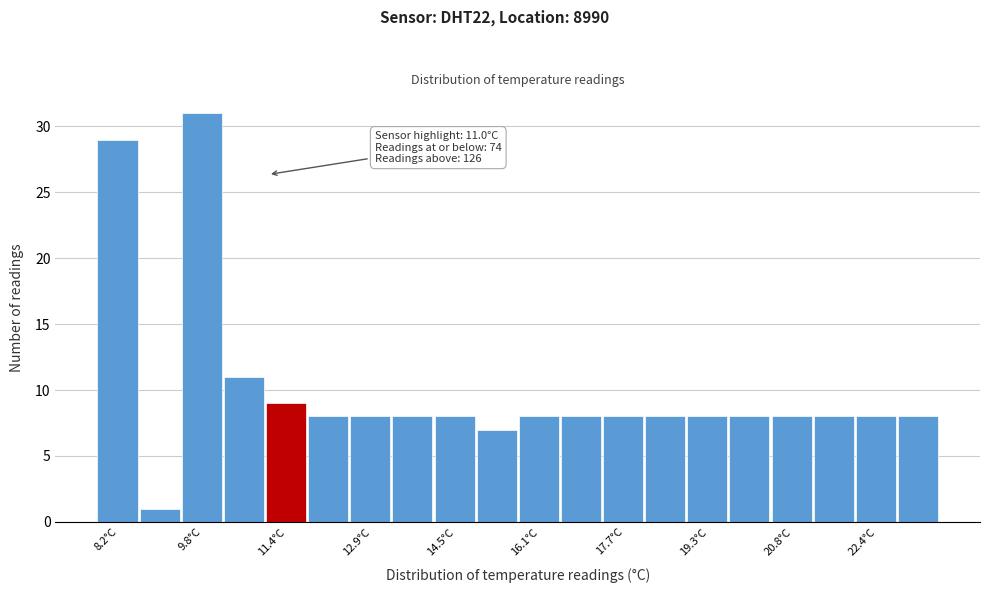

Read against the x-axis, roughly where is the centre of the tallest bar?

9.8